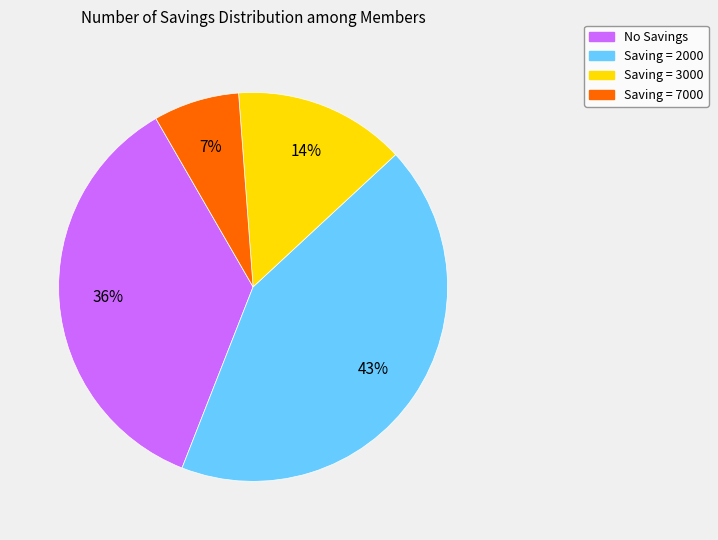

Is there a majority slice in this chart?

No